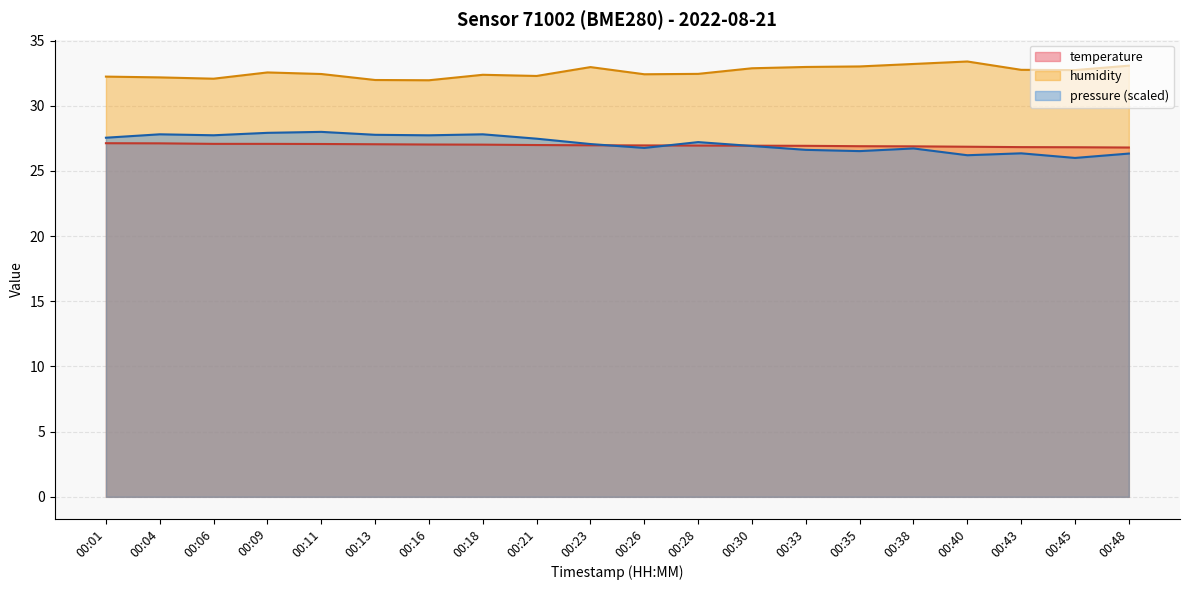

What are all the series names shown in the legend?

temperature, humidity, pressure (scaled)